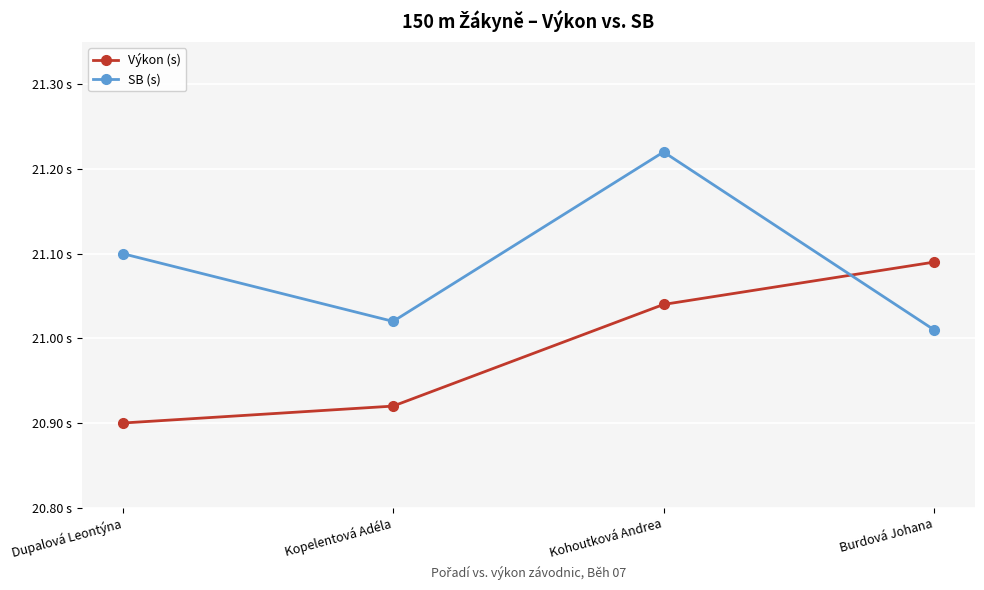

Between Kopelentová Adéla and Burdová Johana, which series saw the biggest shift?

Výkon (s)